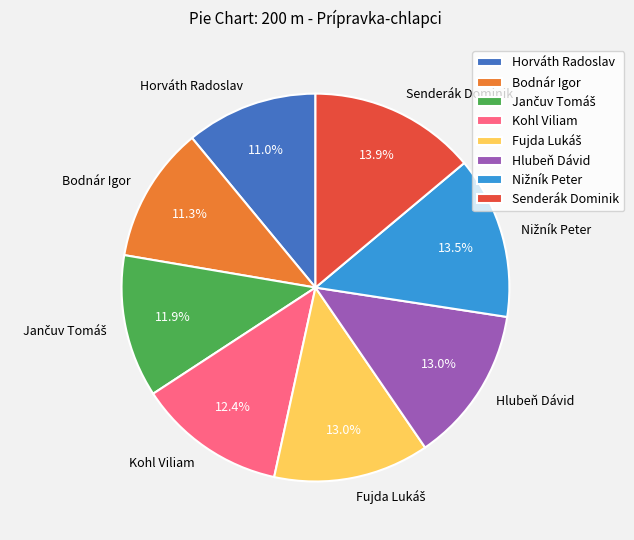

Count the number of slices in the pie.

8